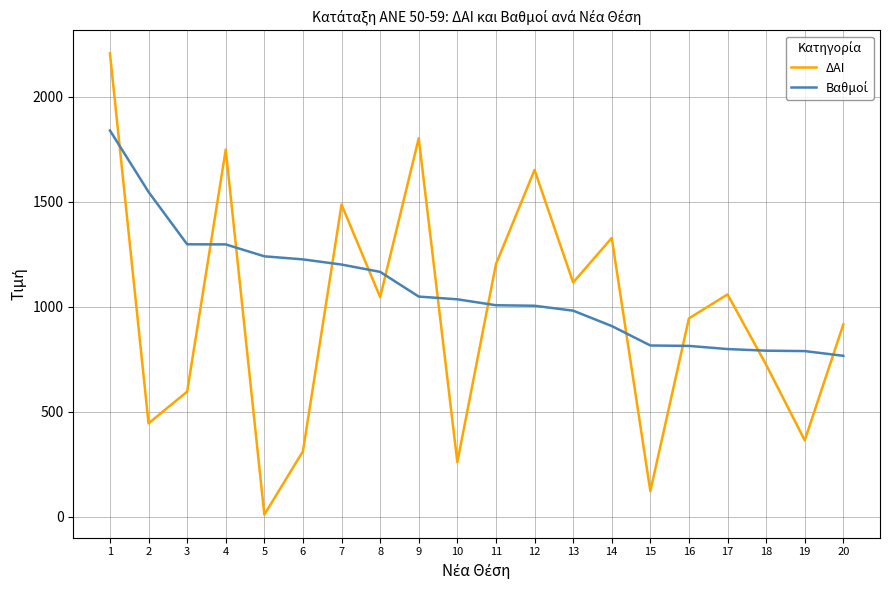

What is the maximum value shown in the chart?

2207.0